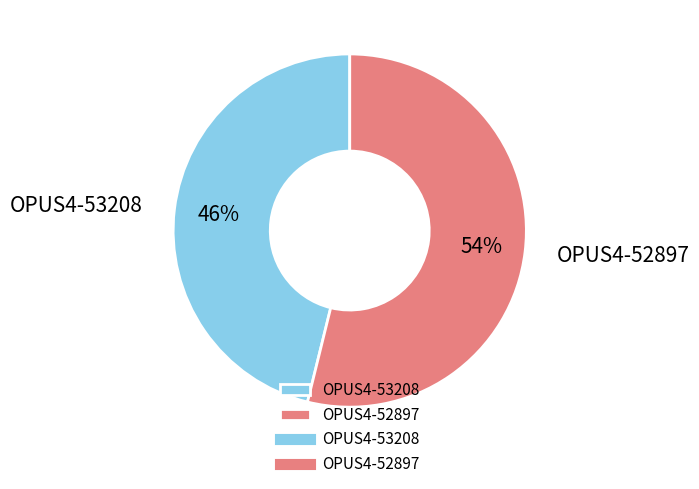

The OPUS4-53208 slice represents 46% of the pie. True or false?

True